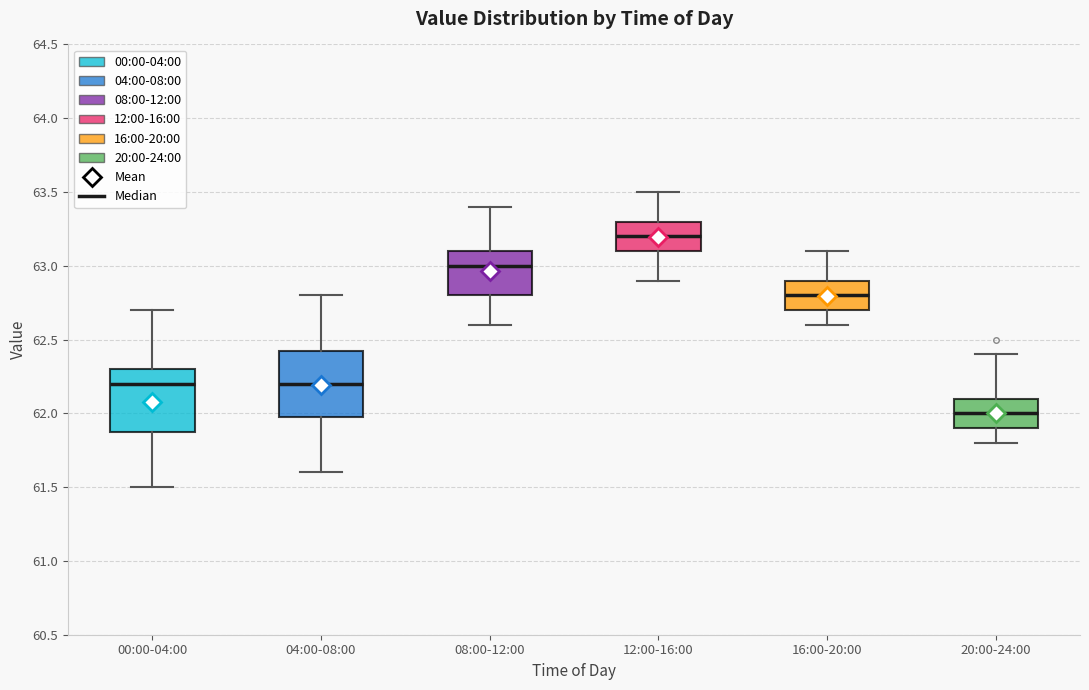

Where does the lower whisker of the box for 08:00-12:00 end on the y-axis? The values are not printed on the chart, so give them approximately, as read against the axis.

62.60